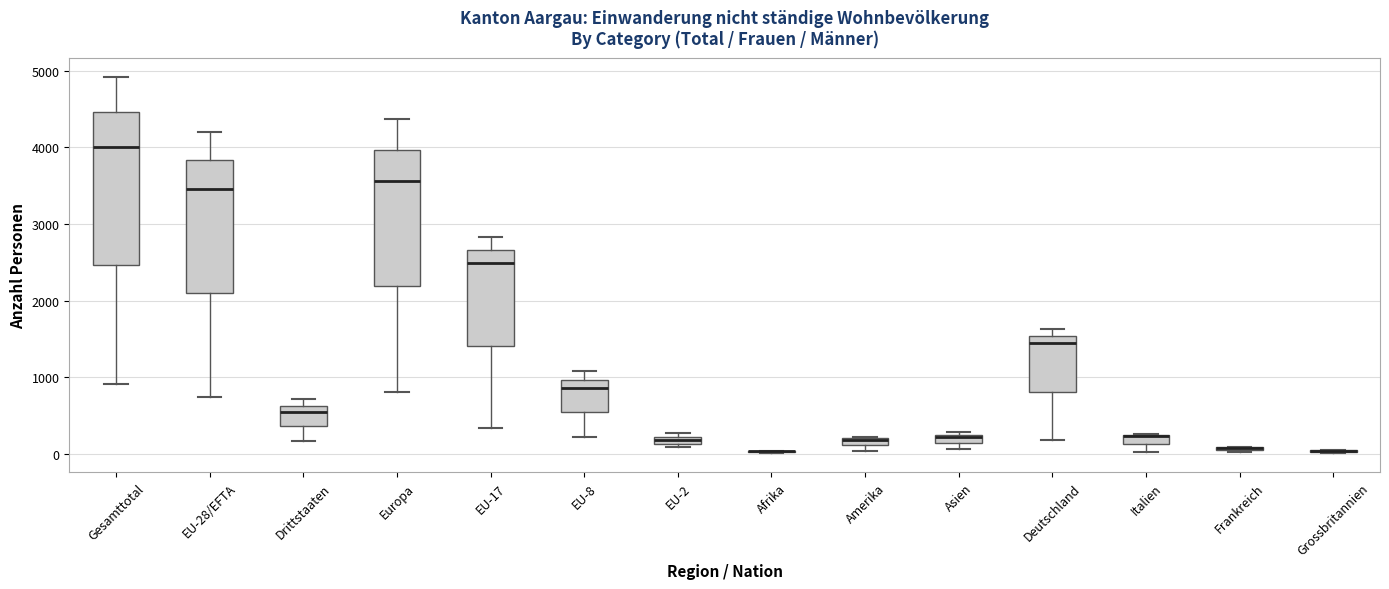

Comparing the boxes themselves (not the whiskers), which one is the tallest?

Gesamttotal